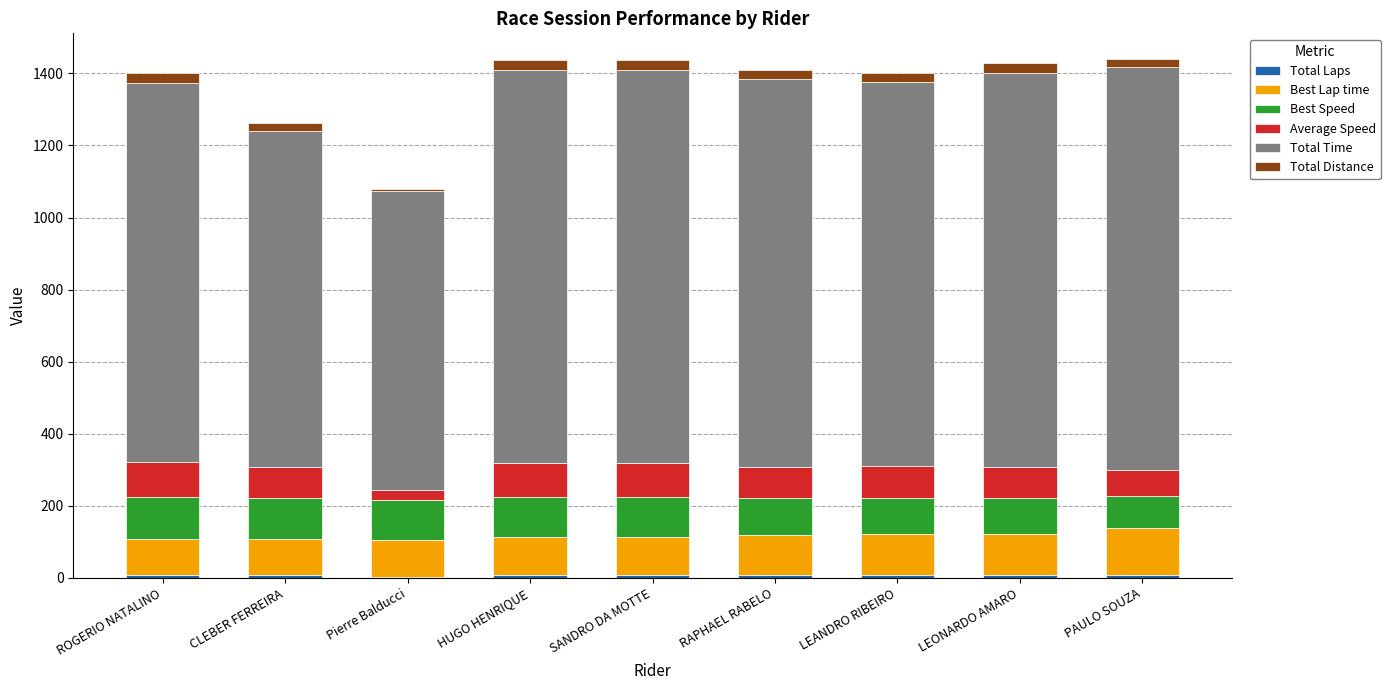

How many series are shown in this chart?

6